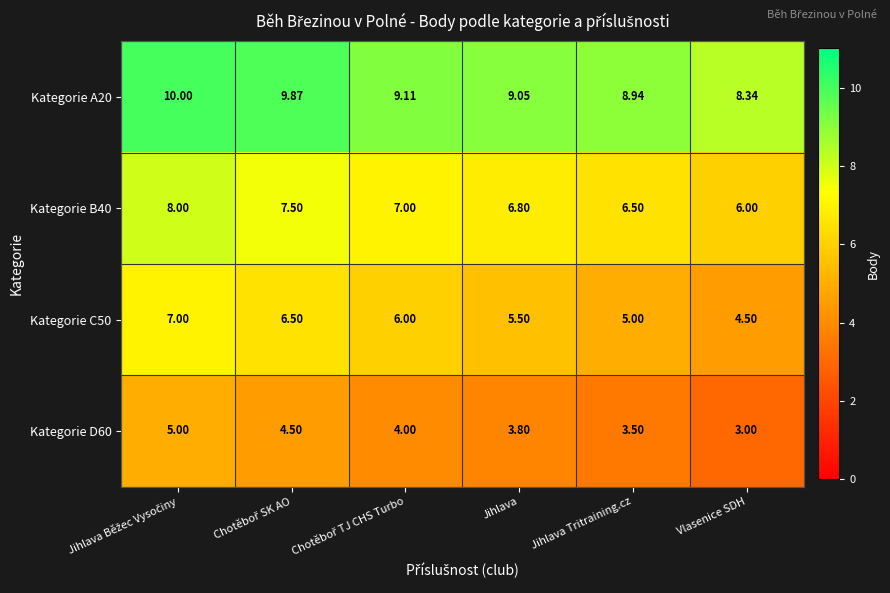

At which category does the chart reach its minimum across all series?

Vlasenice SDH